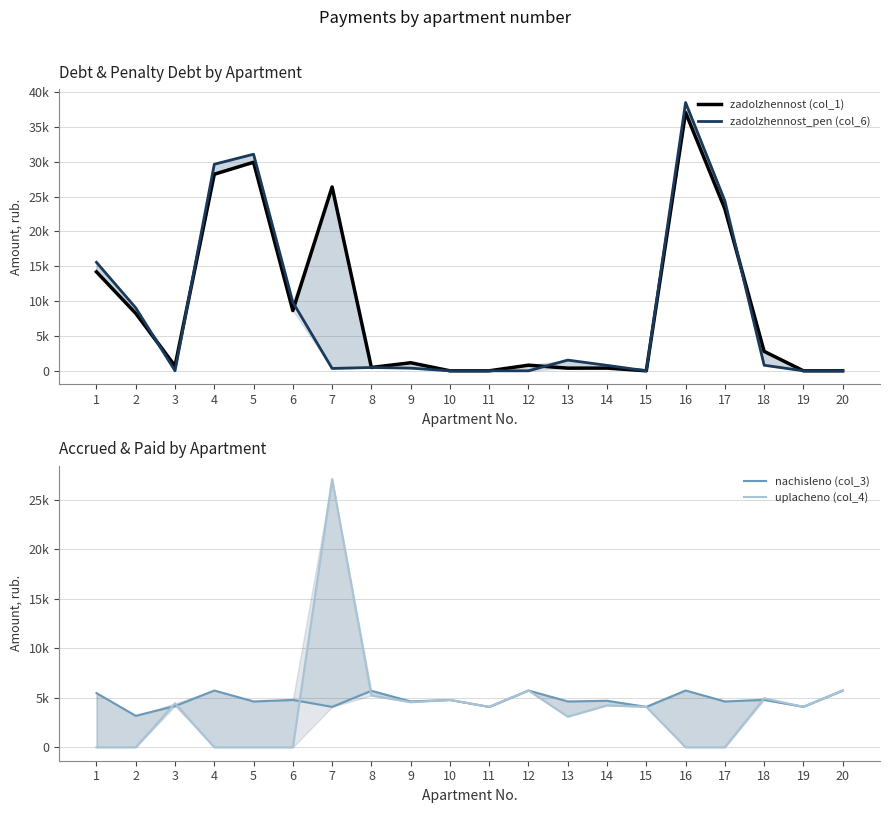

What is the difference between the maximum and minimum values in the zadolzhennost_pen (col_6) series?

38499.4